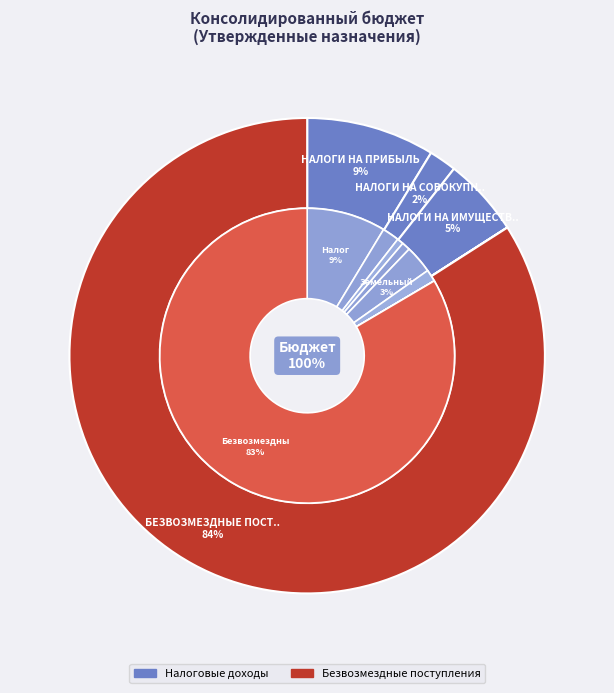

To the nearest percent, what percentage of the pie is НАЛОГИ НА ПРИБЫЛЬ, ДОХОДЫ?

9%